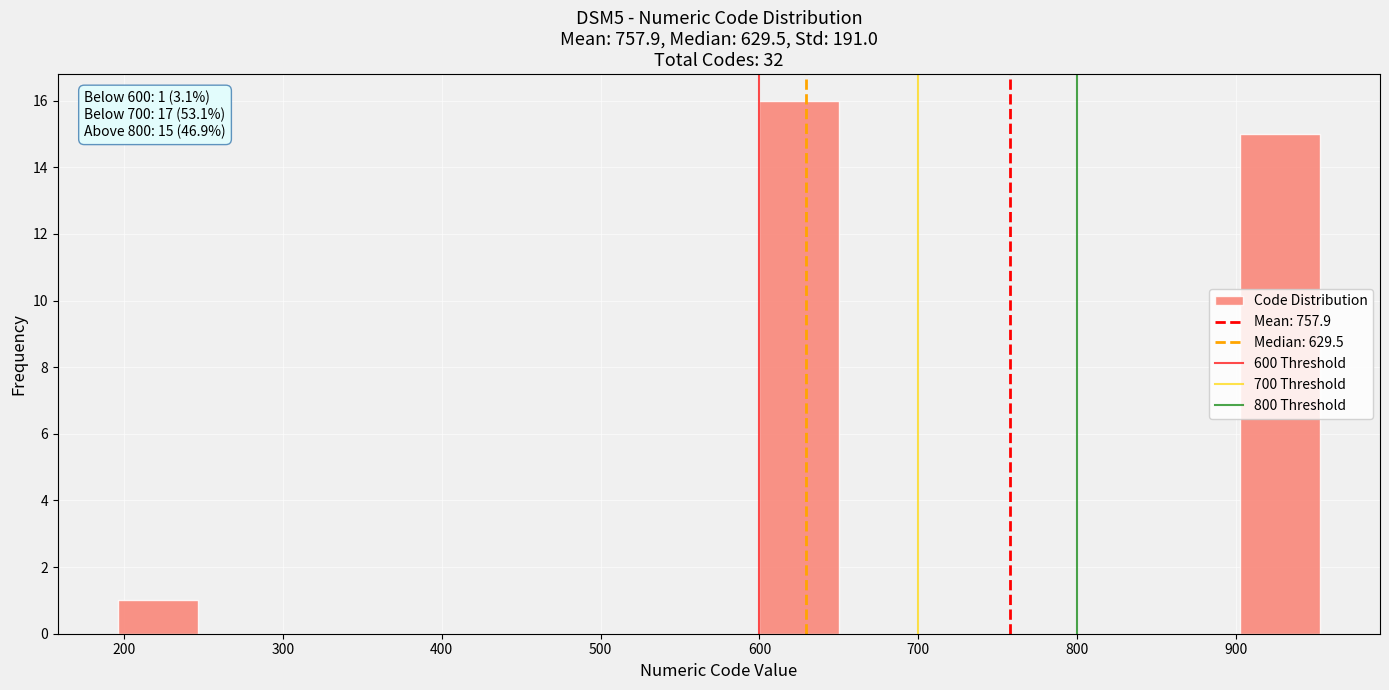

Over which range of the x-axis is the bar tallest?

600 to 650